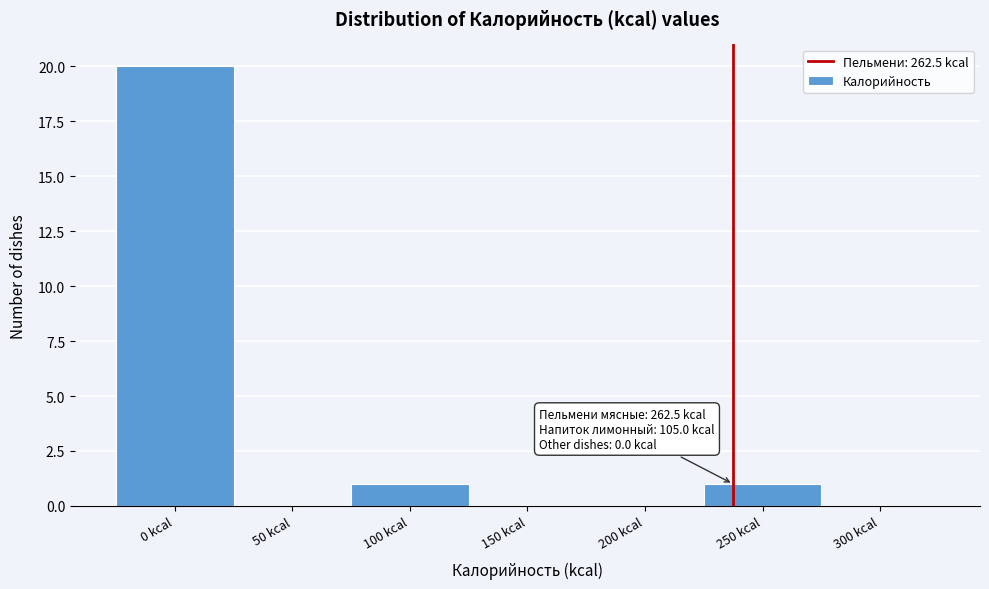

Reading left to right, transcribe all the data shown in this chart.

0 kcal=20	50 kcal=0	100 kcal=1	150 kcal=0	200 kcal=0	250 kcal=1	300 kcal=0